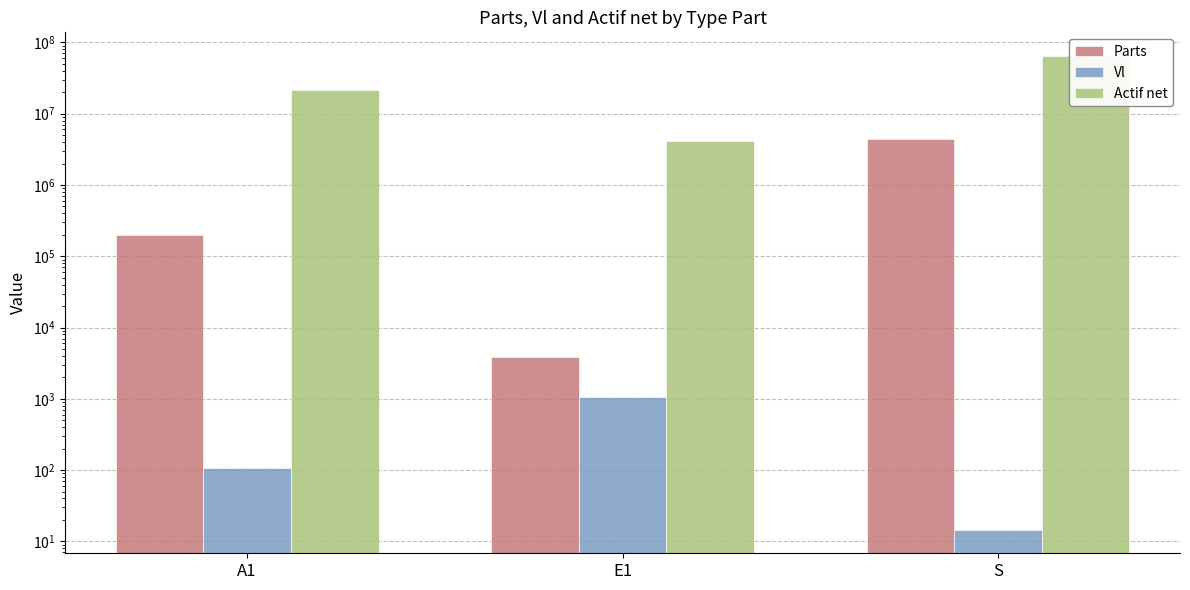

At which category does the chart reach its minimum across all series?

S